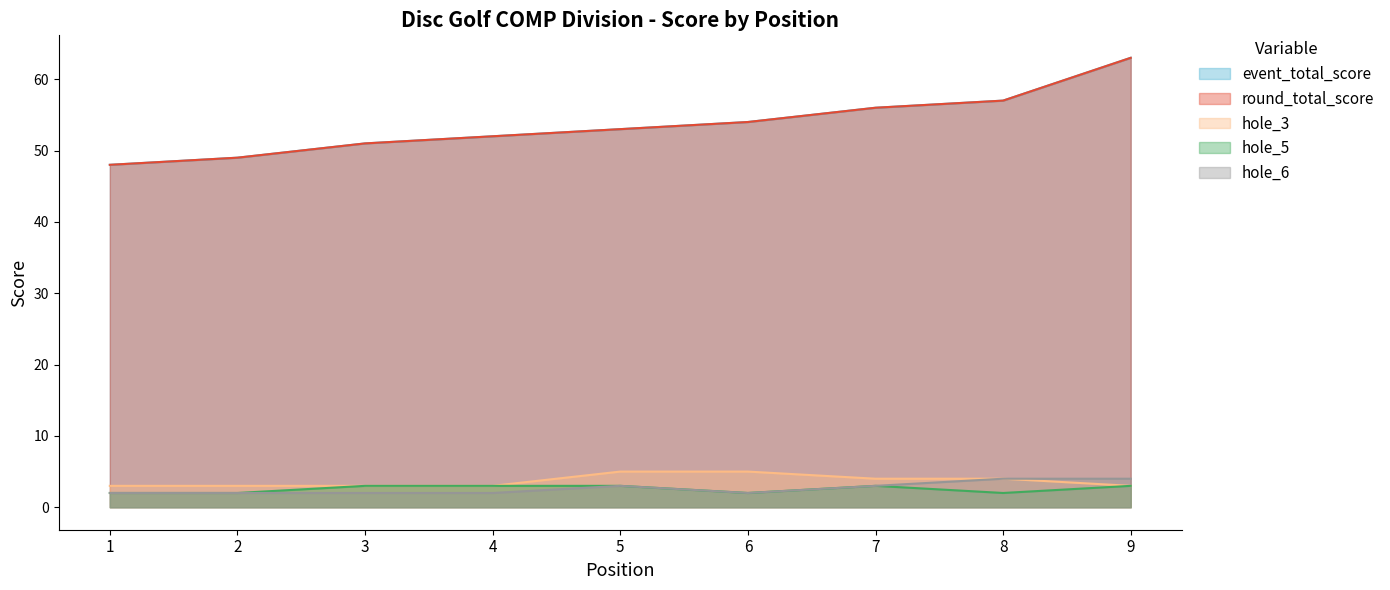

Which category has the lowest value across all series?

1